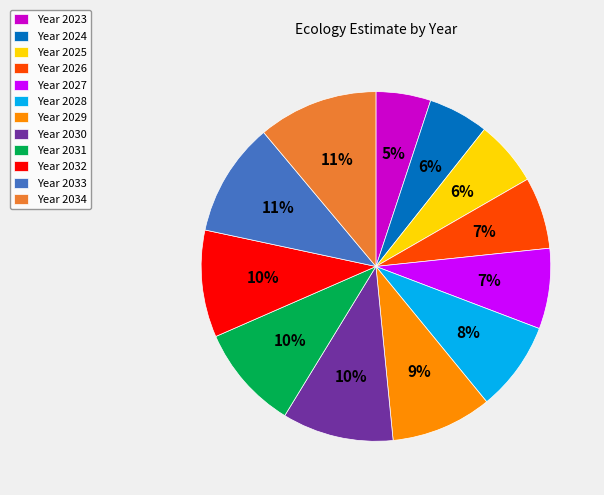

Combined, do Year 2027 and Year 2028 account for over 50%?

No